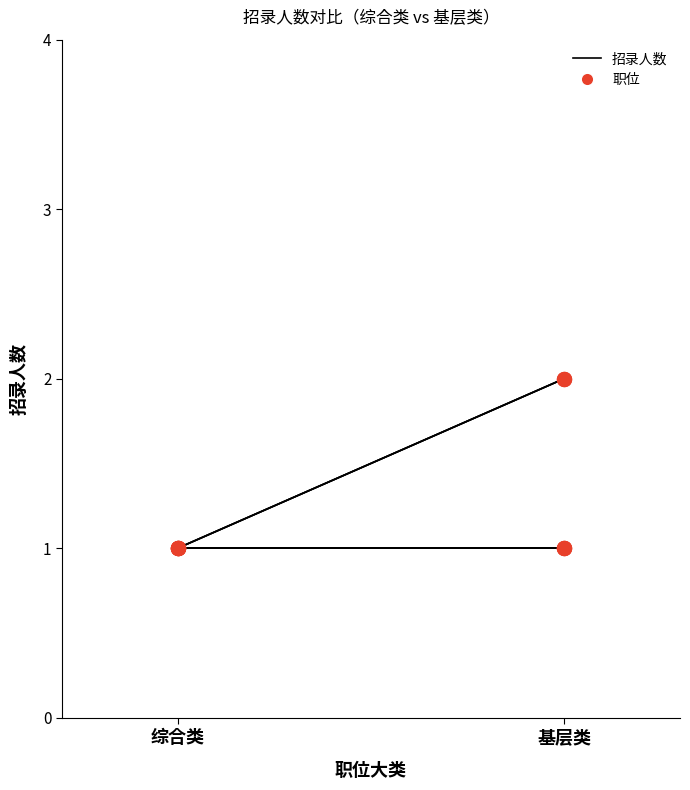

What is the change in value from 综合类 to 基层类?

+1